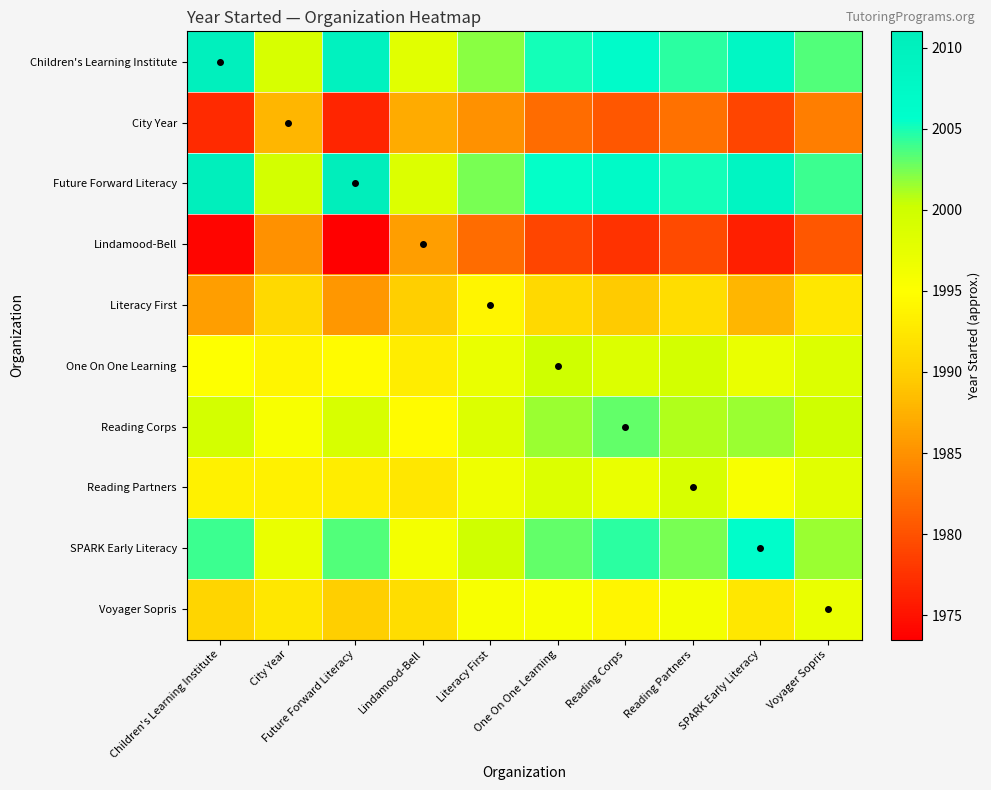

Between Future Forward Literacy and Lindamood-Bell, which is larger?

Future Forward Literacy